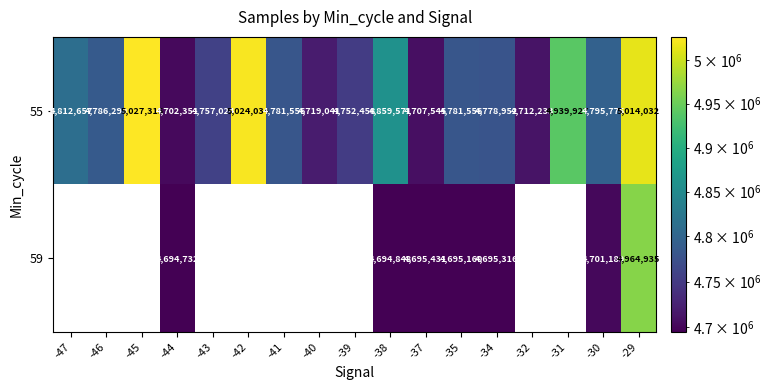

What value does the 55 series have at -38, to the nearest 50?

4859550